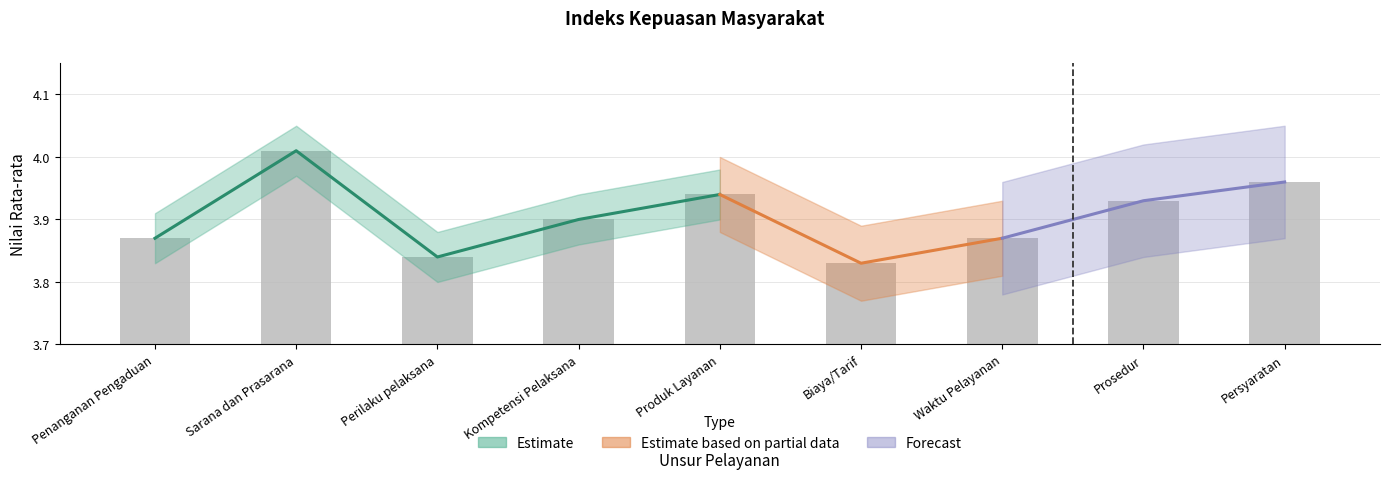

What is the minimum value shown in the chart?

3.8